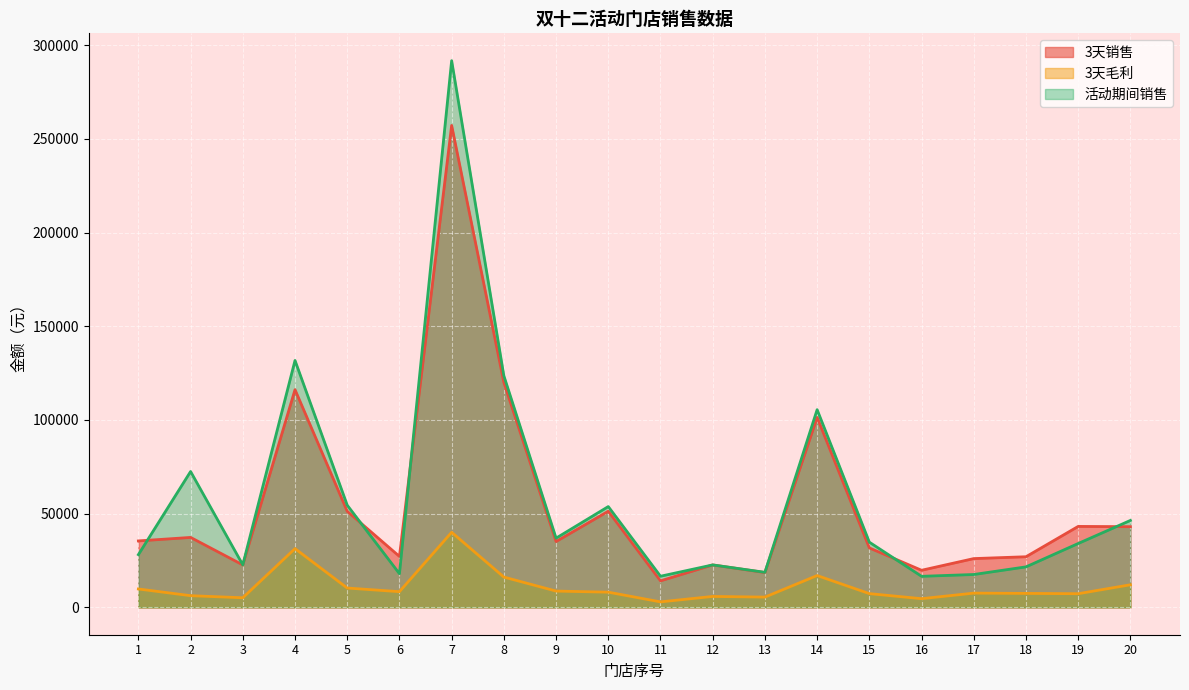

What is the total value across all series at 6?

53547.8